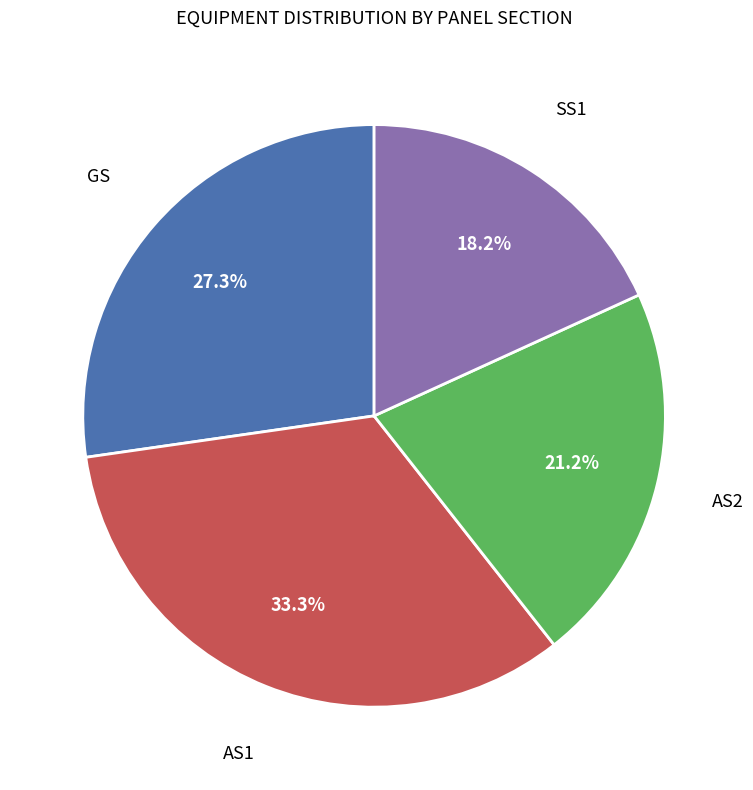

Does any single category account for the majority?

No